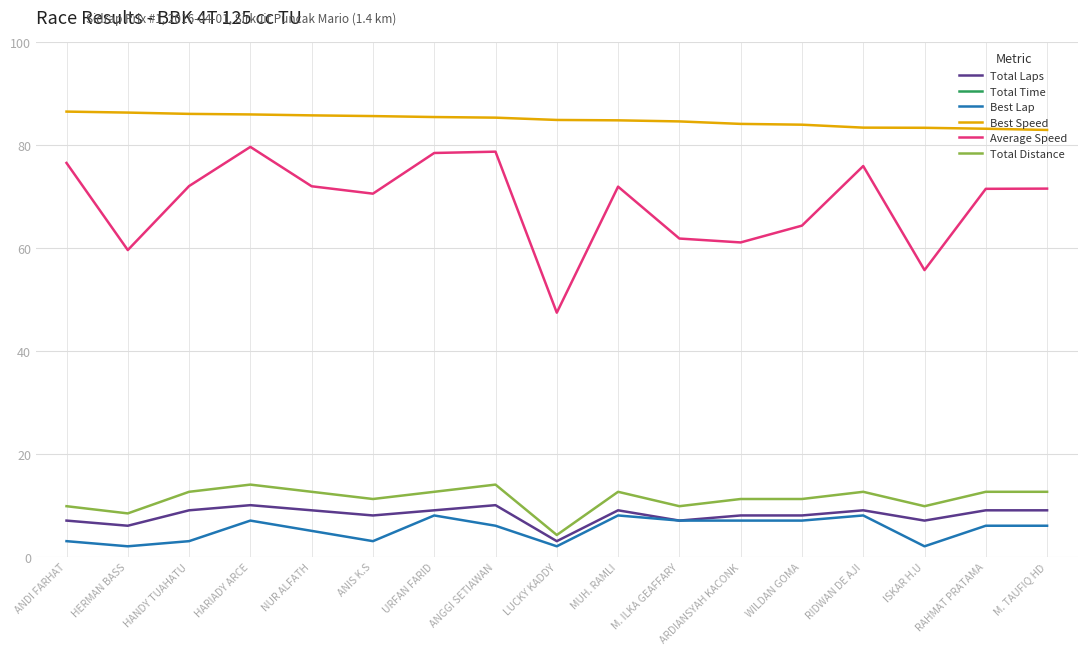

What is the approximate value of Total Distance at HARIADY ARCE?

14.0